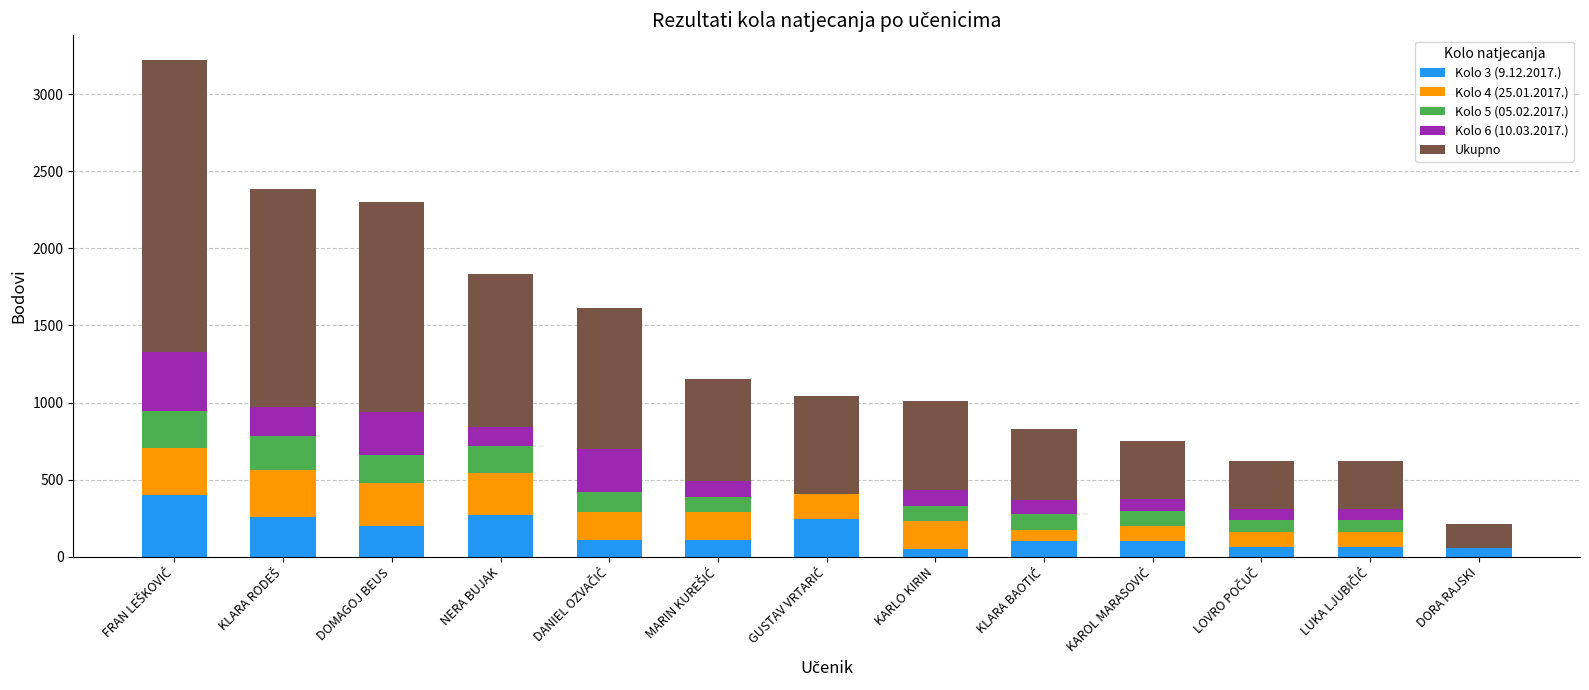

What is the total value across all series at DOMAGOJ BEUS?

2302